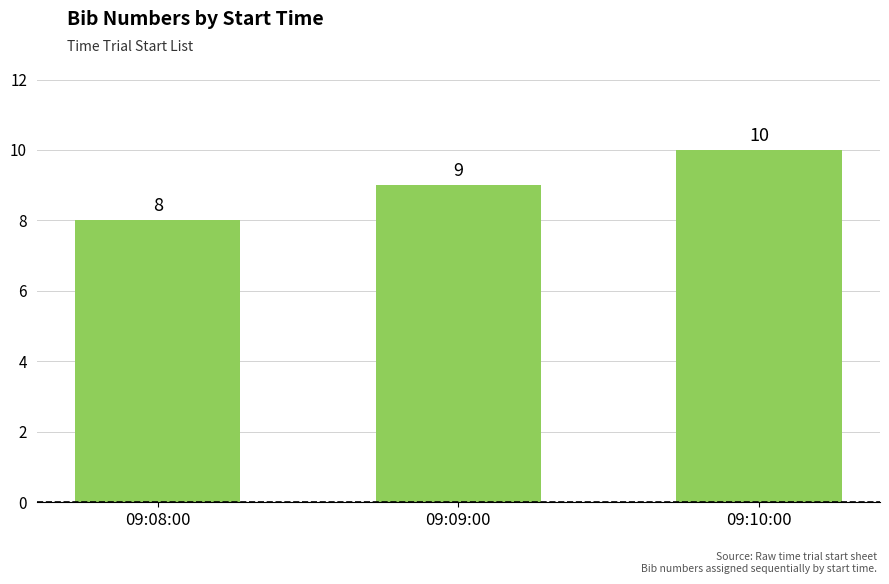

What is the minimum value shown in the chart?

8